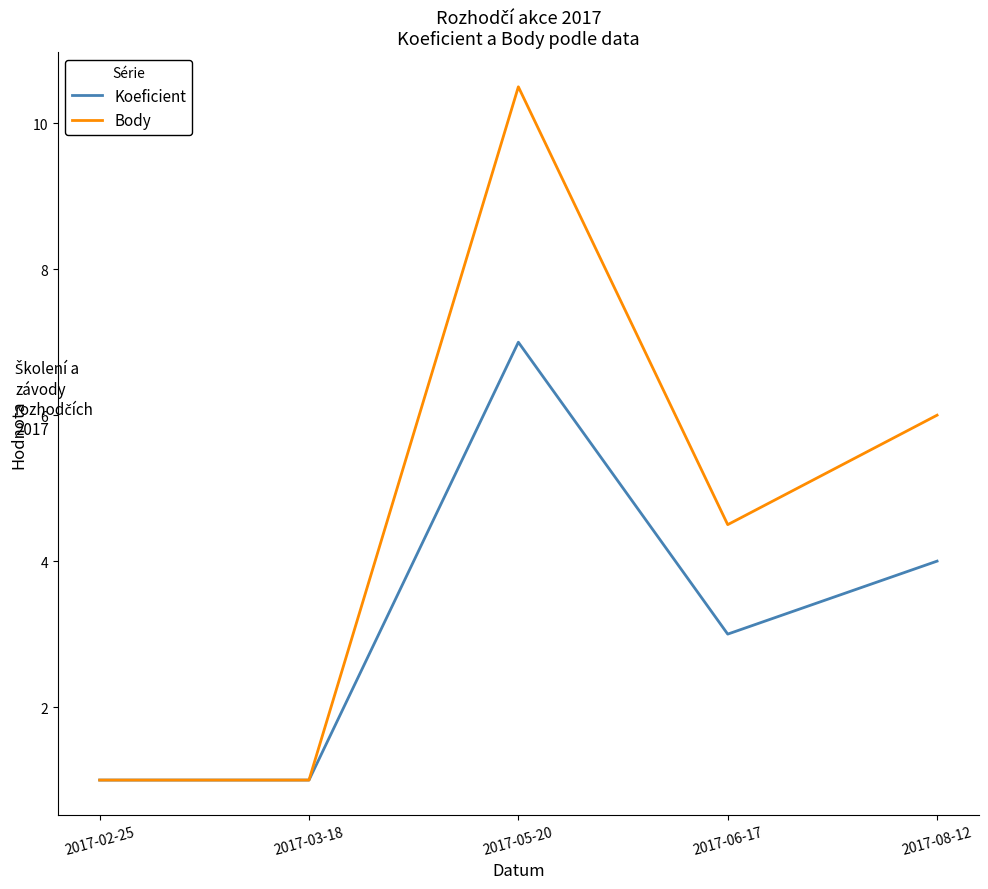

Reading left to right, extract all data points from this chart.

Koeficient: 1.0	1.0	7.0	3.0	4.0
Body: 1.0	1.0	10.5	4.5	6.0